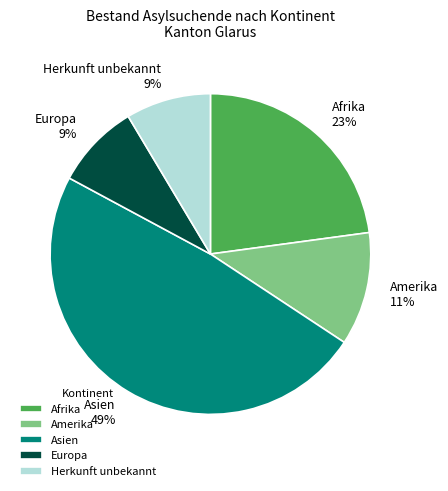

Count the number of slices in the pie.

5